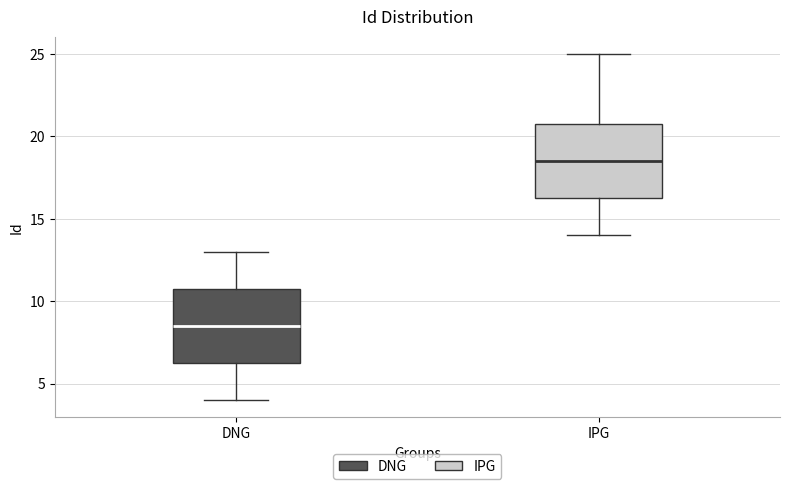

Which box has the highest median line?

IPG